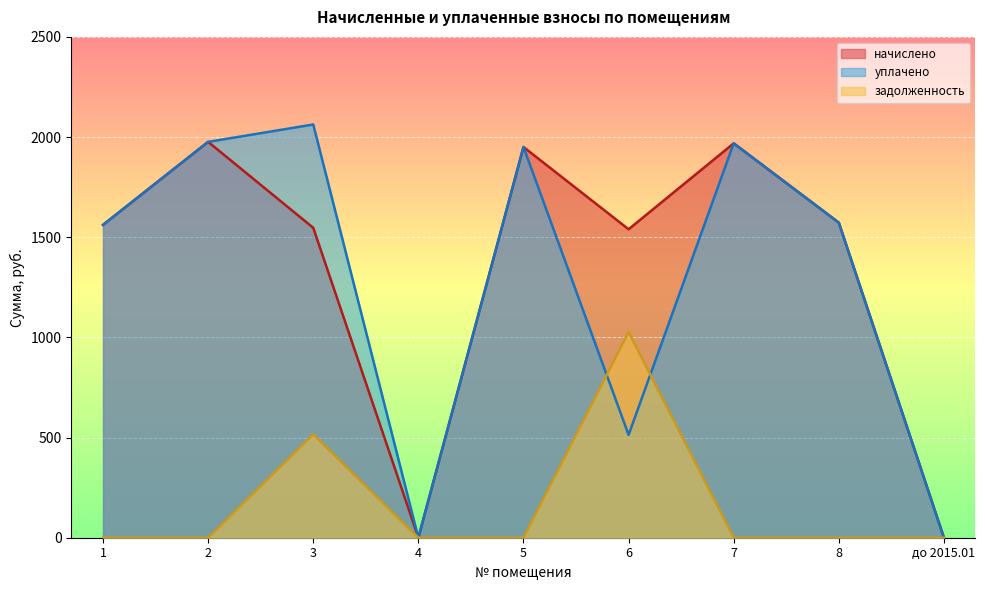

Which has a higher value, 8 or 3?

8